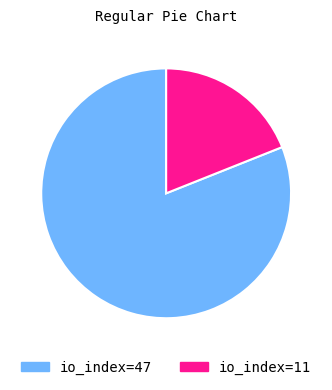

The io_index=47 slice represents 81% of the pie. True or false?

True